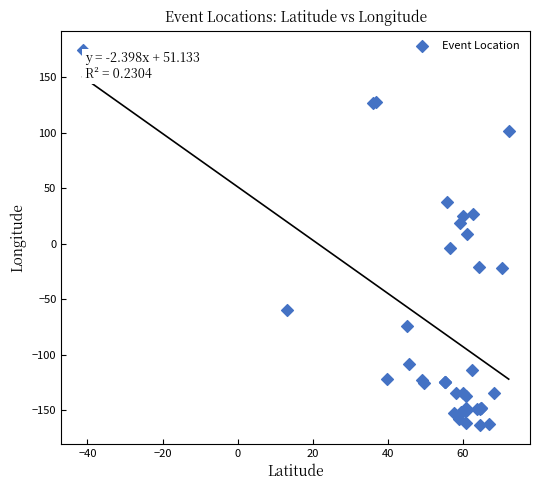

What Y value in the scatter plot is closest to 5?

8.8